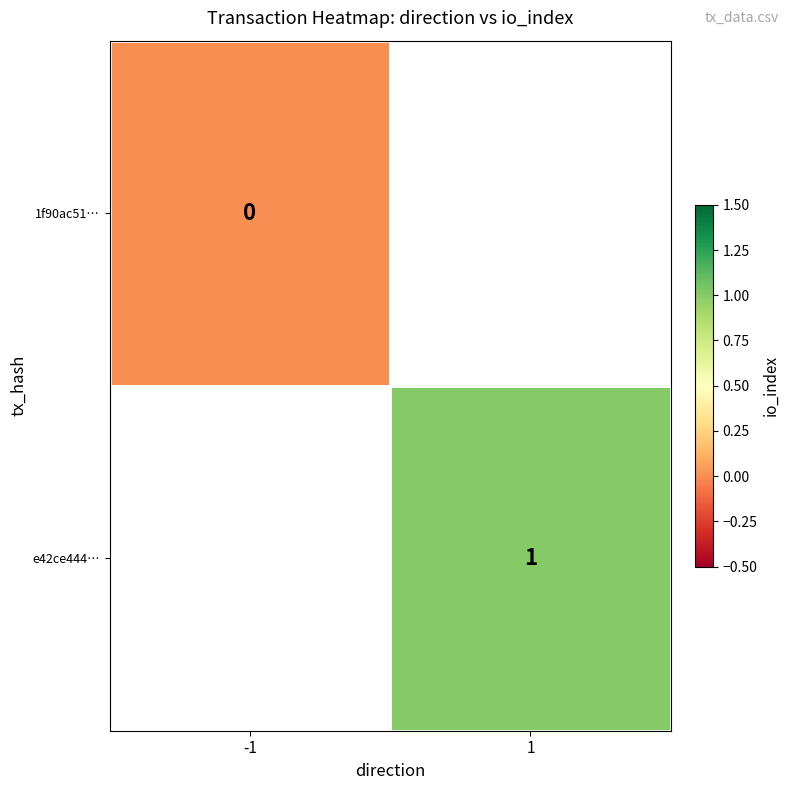

True or false: e42ce444… has a value of 0 at 1.

False